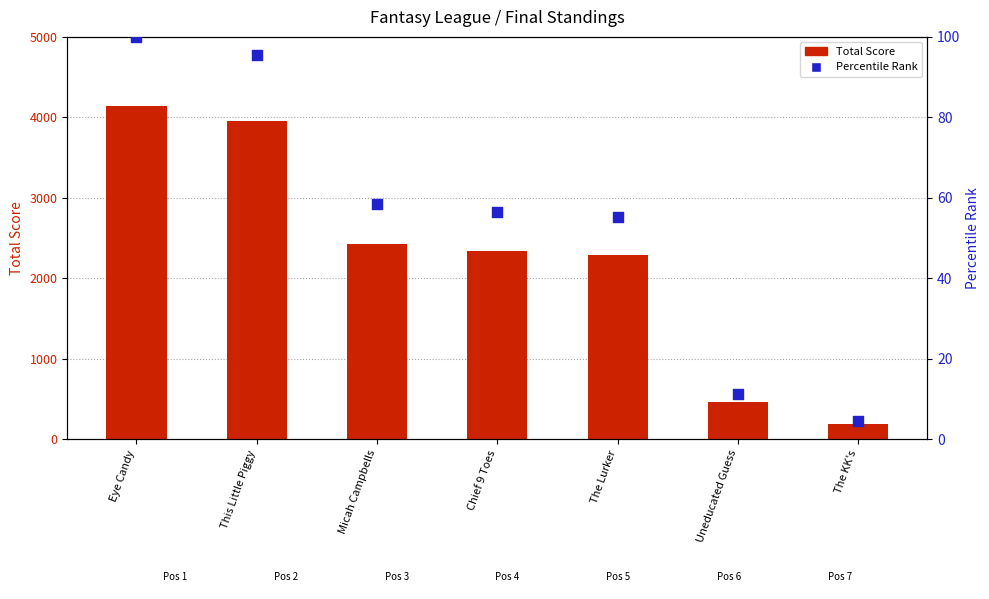

Is the value of Percentile Rank at Uneducated Guess greater than the value of Total Score at Micah Campbells?

No